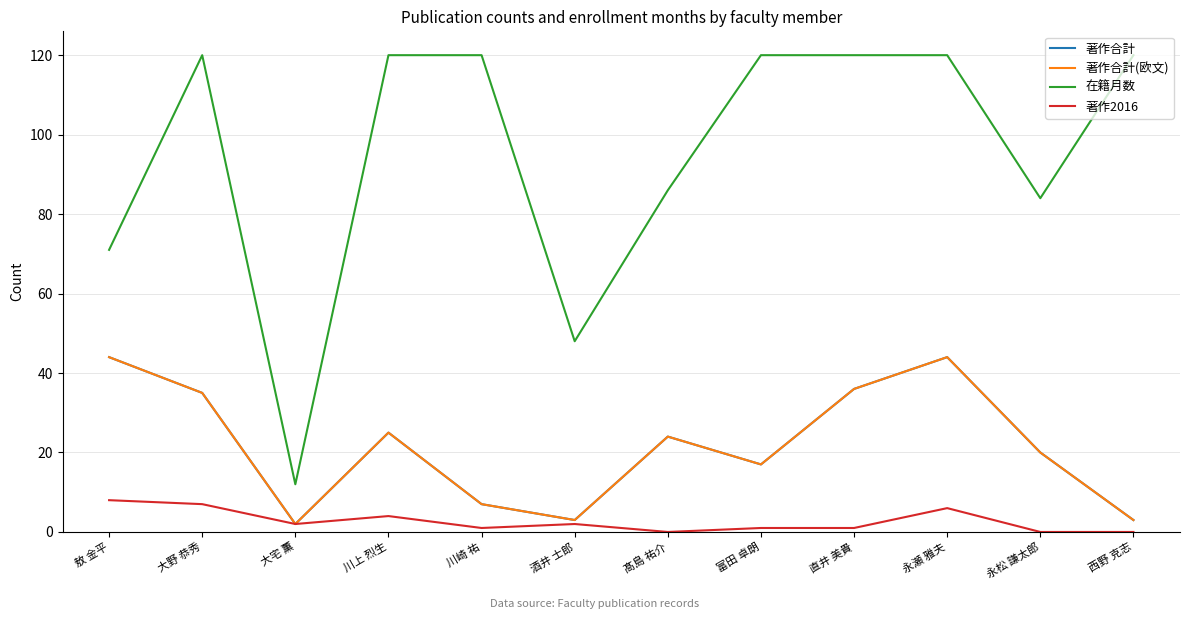

Reading left to right, what are all the values shown in this chart?

著作合計: 敖 金平=44	大野 恭秀=35	大宅 薫=2	川上 烈生=25	川崎 祐=7	酒井 士郎=3	髙島 祐介=24	富田 卓朗=17	直井 美貴=36	永瀬 雅夫=44	永松 謙太郎=20	西野 克志=3
著作合計(欧文): 敖 金平=44	大野 恭秀=35	大宅 薫=2	川上 烈生=25	川崎 祐=7	酒井 士郎=3	髙島 祐介=24	富田 卓朗=17	直井 美貴=36	永瀬 雅夫=44	永松 謙太郎=20	西野 克志=3
在籍月数: 敖 金平=71	大野 恭秀=120	大宅 薫=12	川上 烈生=120	川崎 祐=120	酒井 士郎=48	髙島 祐介=86	富田 卓朗=120	直井 美貴=120	永瀬 雅夫=120	永松 謙太郎=84	西野 克志=120
著作2016: 敖 金平=8	大野 恭秀=7	大宅 薫=2	川上 烈生=4	川崎 祐=1	酒井 士郎=2	髙島 祐介=0	富田 卓朗=1	直井 美貴=1	永瀬 雅夫=6	永松 謙太郎=0	西野 克志=0